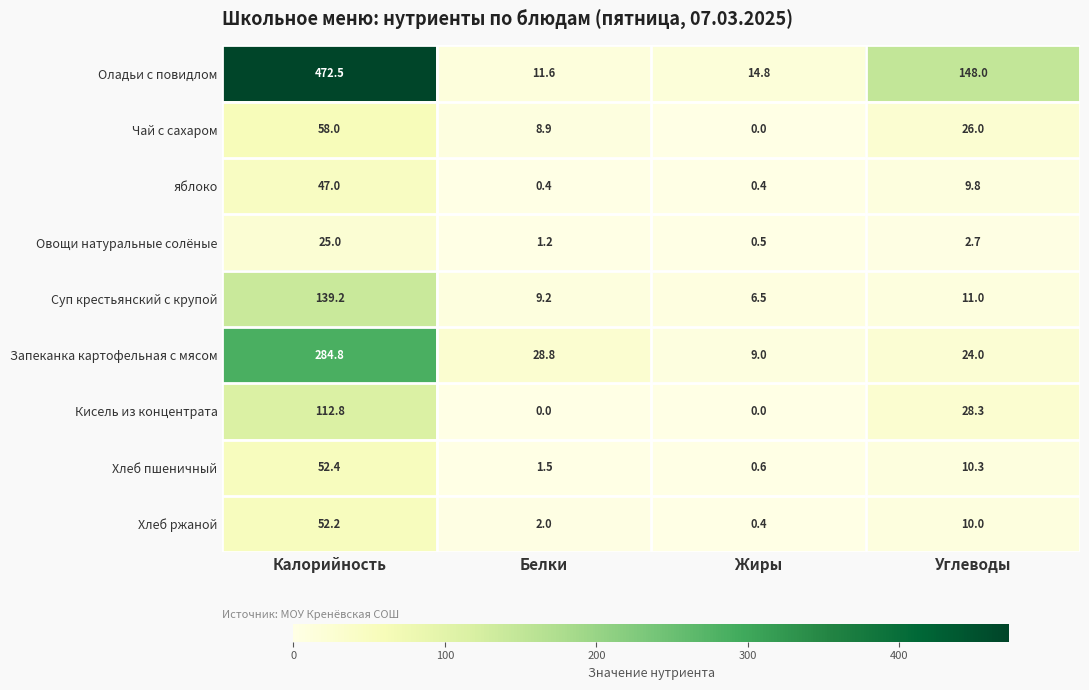

What is the total value across all series at Жиры?

32.2